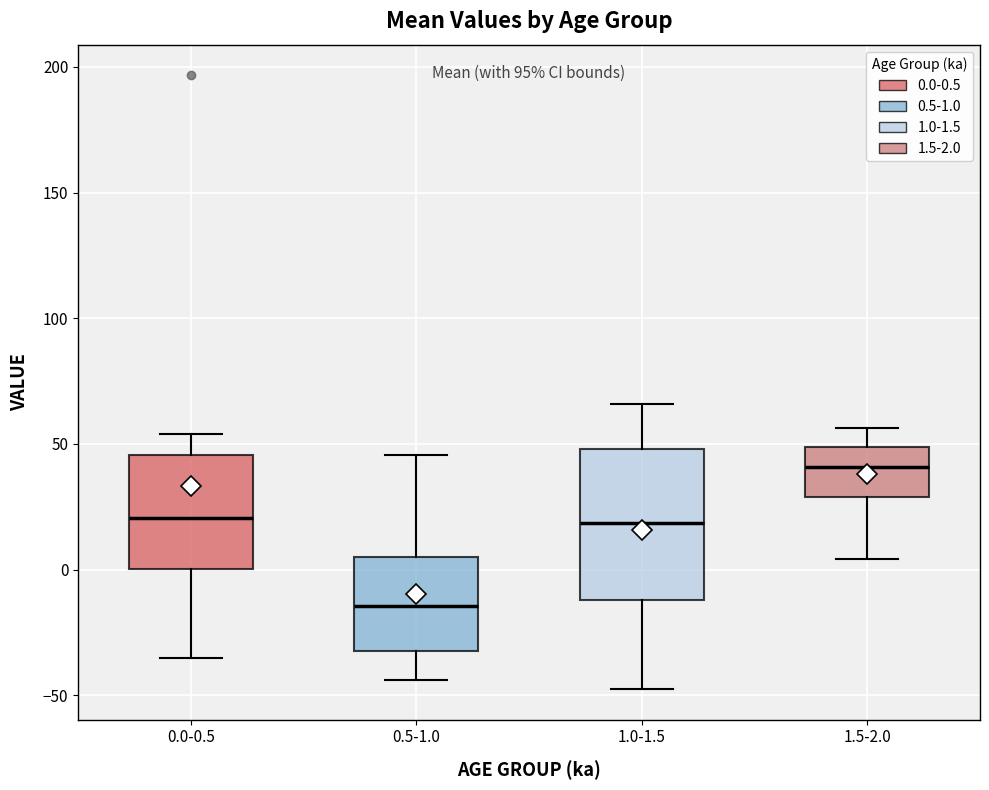

Reading left to right, read every box against the y-axis: the position of its median line, the range the box covers, and the ends of its whiskers. The values are not printed on the chart, so give them approximately, as read against the axis.

0.0-0.5: median 20, box 0 to 45, whiskers -35 to 55
0.5-1.0: median -15, box -30 to 5, whiskers -45 to 45
1.0-1.5: median 20, box -10 to 50, whiskers -45 to 65
1.5-2.0: median 40, box 30 to 50, whiskers 5 to 55